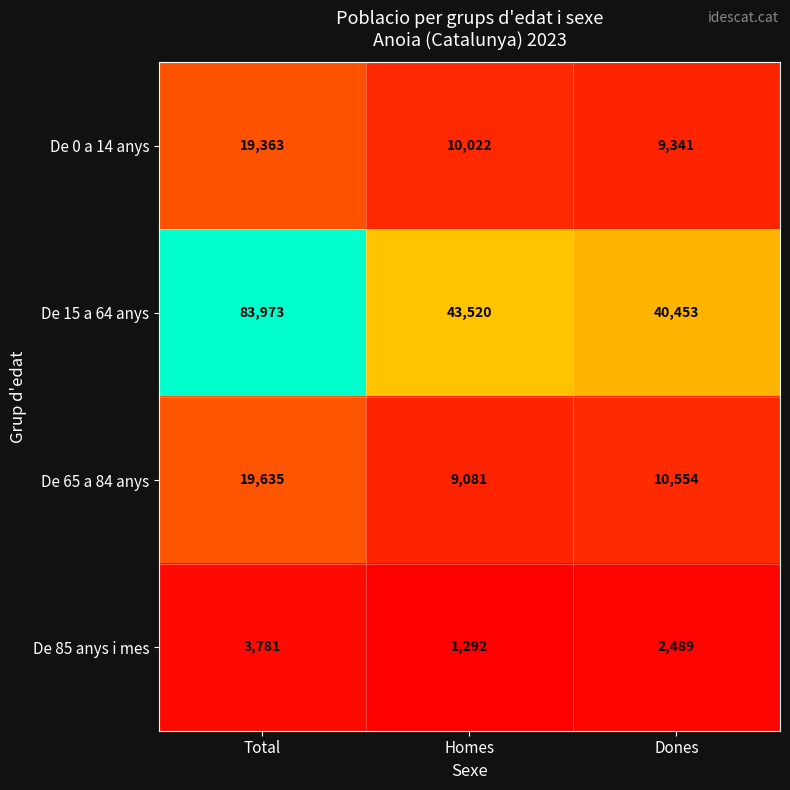

At which category is the sum across all series the highest?

Total